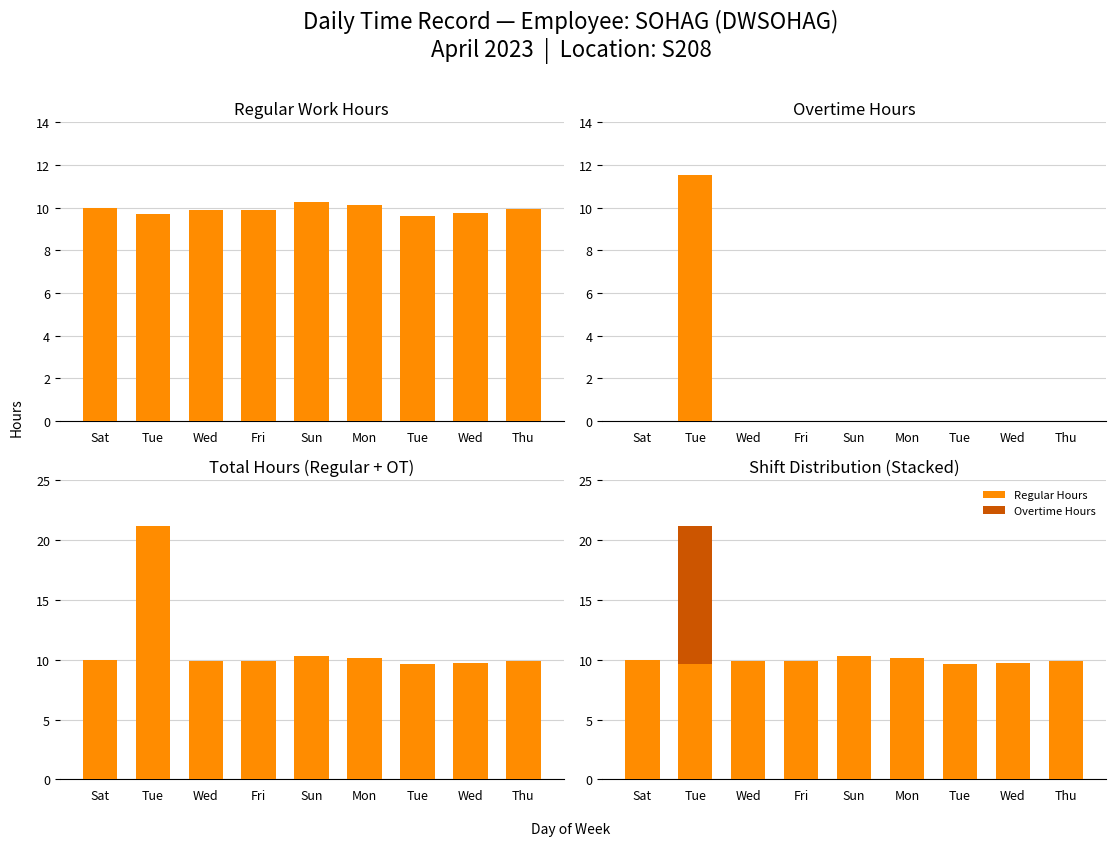

At which label does Total Hours reach its minimum?

Tue